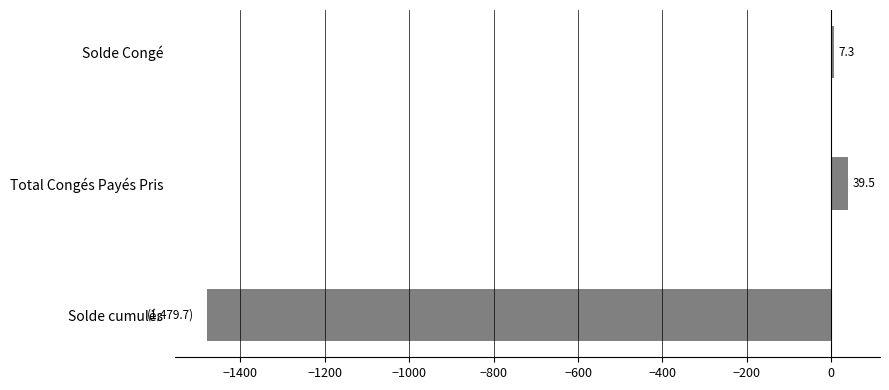

How many values are above zero?

2